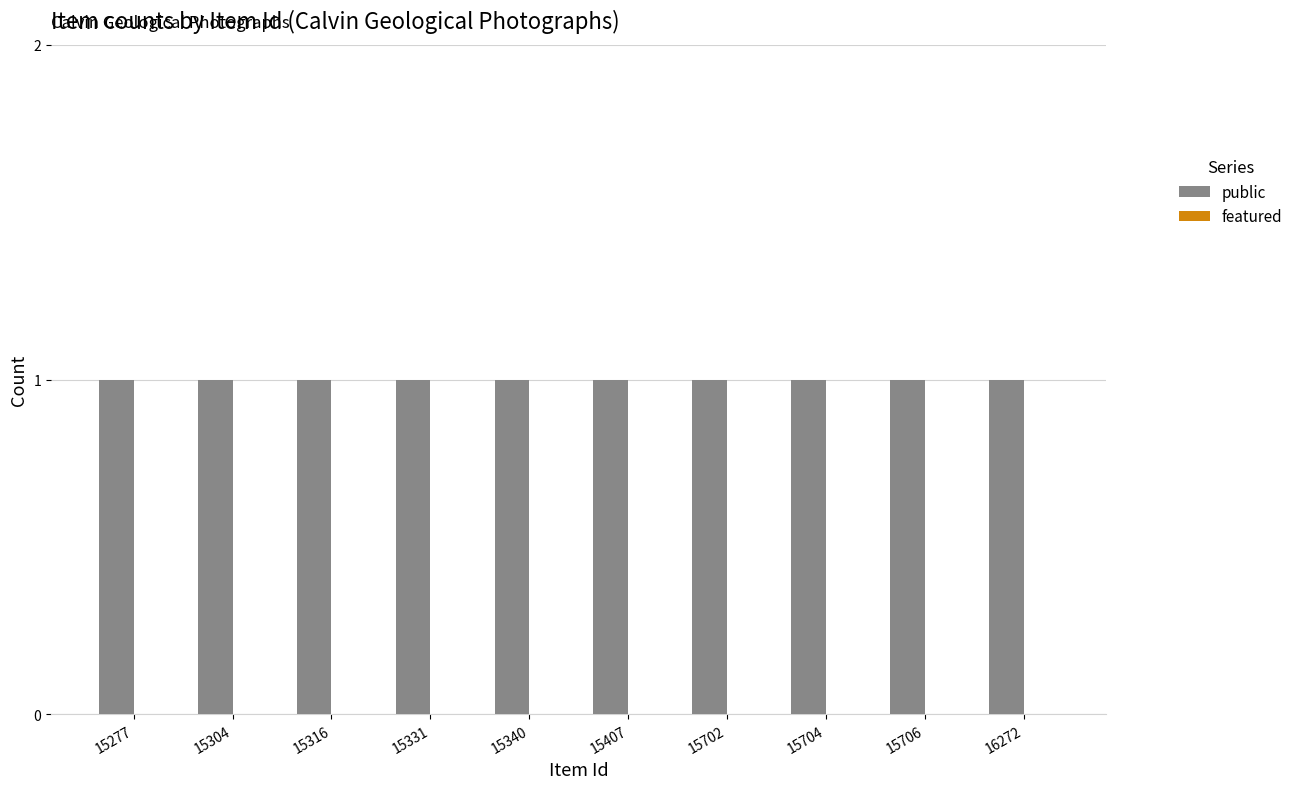

Which label corresponds to the largest value in the chart?

15277